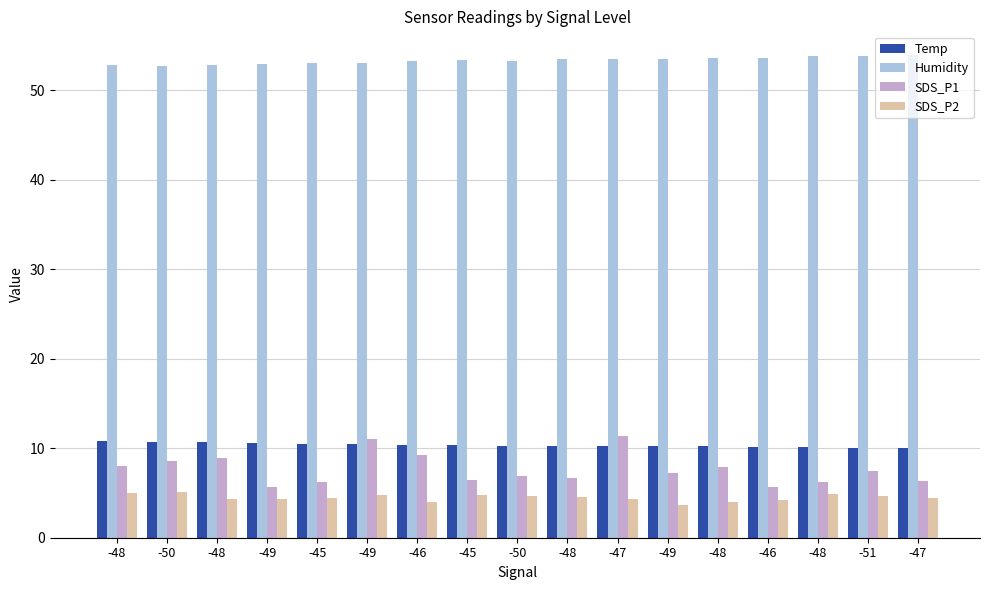

How many distinct data groups are displayed?

4